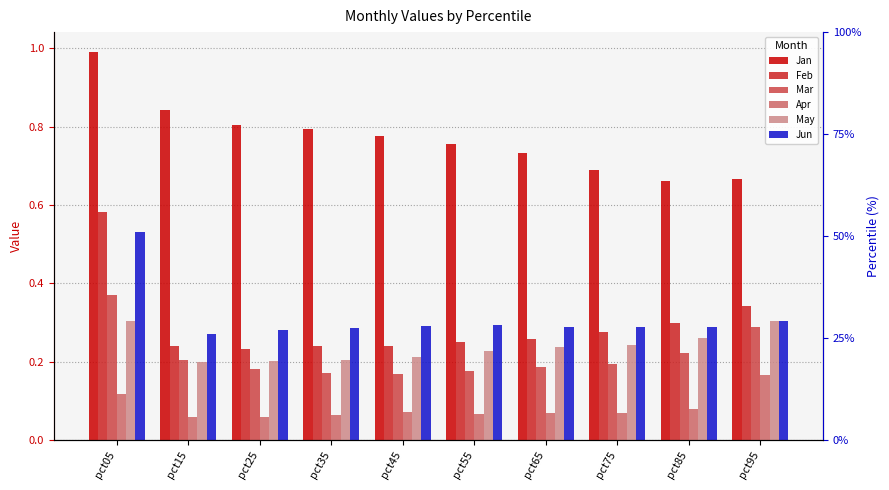

Reading left to right, transcribe all the data shown in this chart.

Jan: pct05=1.0	pct15=0.8	pct25=0.8	pct35=0.8	pct45=0.8	pct55=0.8	pct65=0.7	pct75=0.7	pct85=0.7	pct95=0.7
Feb: pct05=0.6	pct15=0.2	pct25=0.2	pct35=0.2	pct45=0.2	pct55=0.2	pct65=0.3	pct75=0.3	pct85=0.3	pct95=0.3
Mar: pct05=0.4	pct15=0.2	pct25=0.2	pct35=0.2	pct45=0.2	pct55=0.2	pct65=0.2	pct75=0.2	pct85=0.2	pct95=0.3
Apr: pct05=0.1	pct15=0.1	pct25=0.1	pct35=0.1	pct45=0.1	pct55=0.1	pct65=0.1	pct75=0.1	pct85=0.1	pct95=0.2
May: pct05=0.3	pct15=0.2	pct25=0.2	pct35=0.2	pct45=0.2	pct55=0.2	pct65=0.2	pct75=0.2	pct85=0.3	pct95=0.3
Jun: pct05=0.5	pct15=0.3	pct25=0.3	pct35=0.3	pct45=0.3	pct55=0.3	pct65=0.3	pct75=0.3	pct85=0.3	pct95=0.3